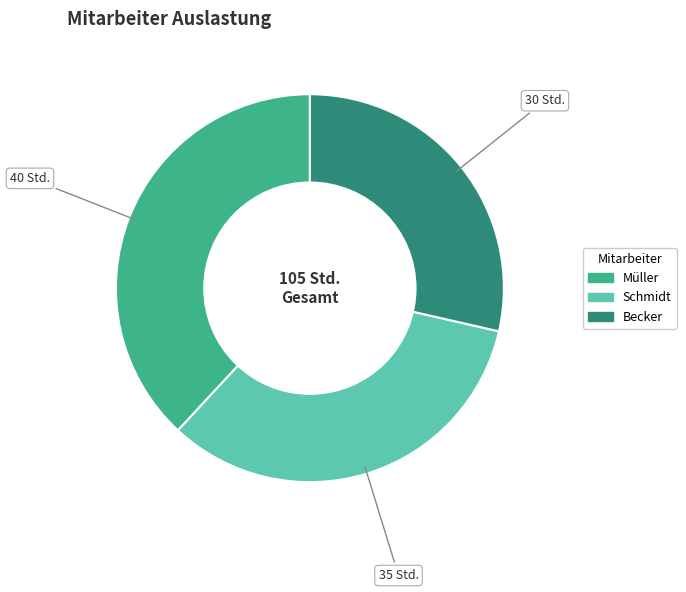

The Müller slice represents 51% of the pie. True or false?

False